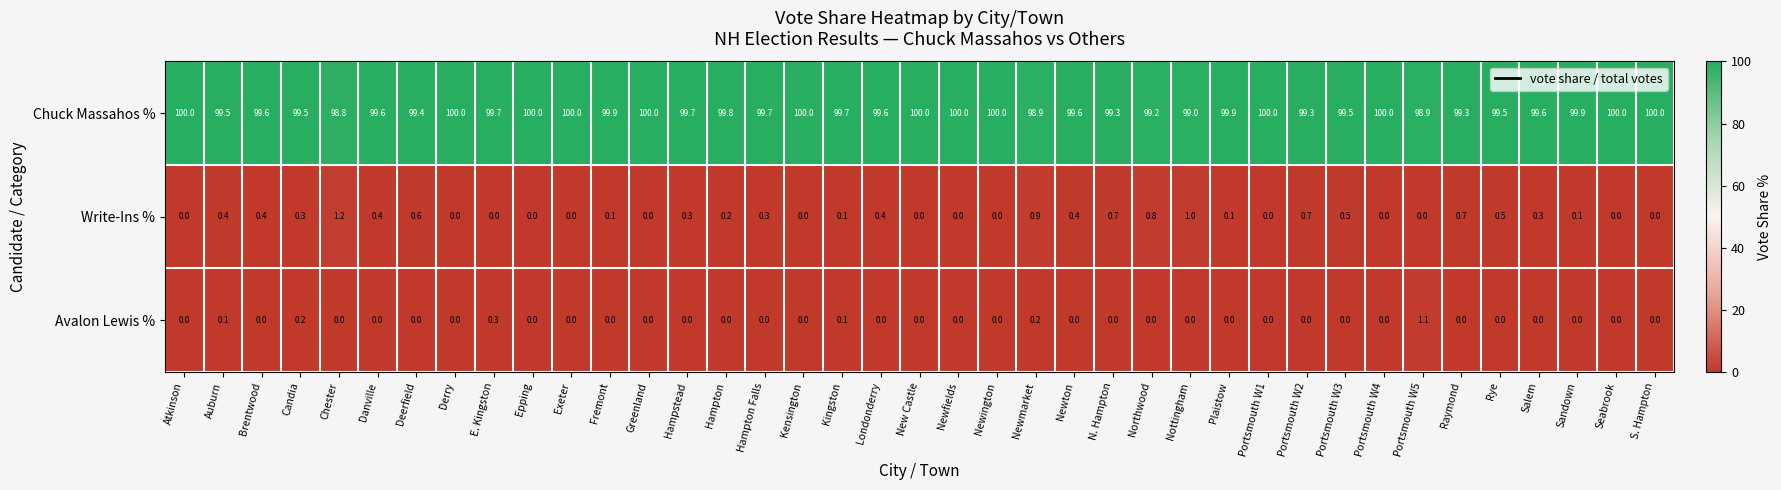

At Newmarket, list the series in order from largest to smallest.

Chuck Massahos %, Write-Ins %, Avalon Lewis %